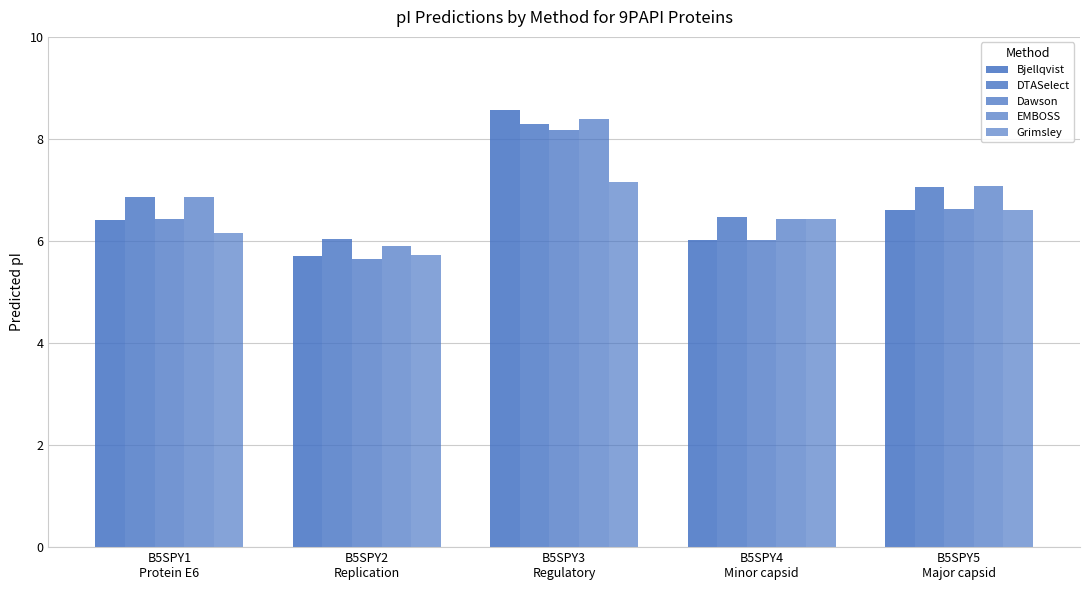

True or false: Dawson has a value of 6.6 at B5SPY5
Major capsid.

True